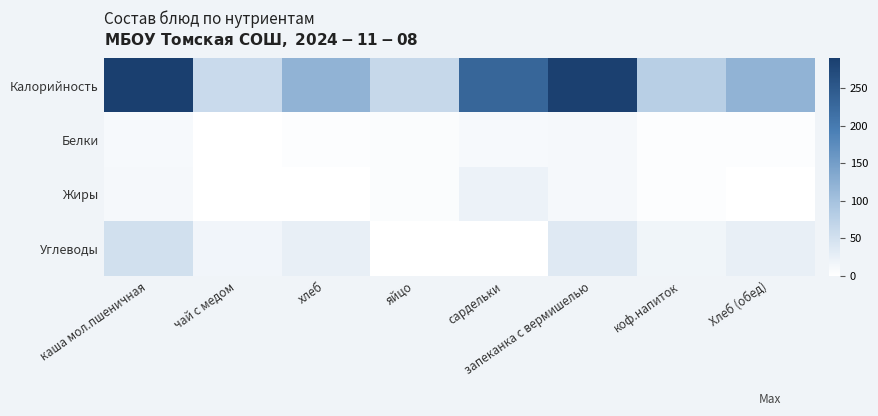

Rank the series at сардельки from highest to lowest value.

Калорийность, Жиры, Белки, Углеводы